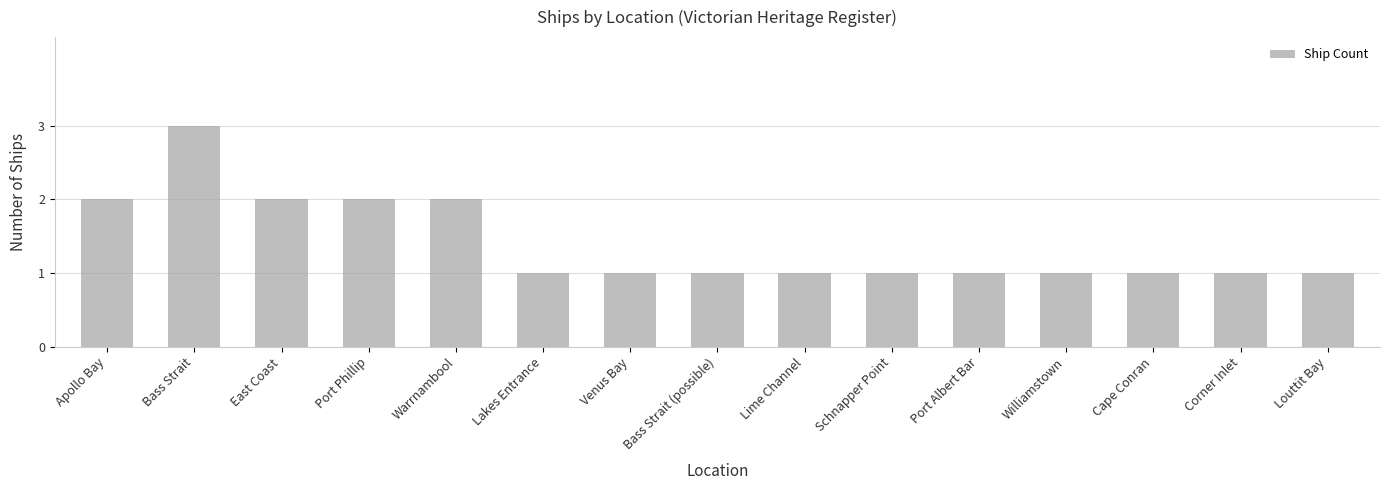

Reading left to right, list all the values displayed in this chart.

Apollo Bay=2	Bass Strait=3	East Coast=2	Port Phillip=2	Warrnambool=2	Lakes Entrance=1	Venus Bay=1	Bass Strait (possible)=1	Lime Channel=1	Schnapper Point=1	Port Albert Bar=1	Williamstown=1	Cape Conran=1	Corner Inlet=1	Louttit Bay=1